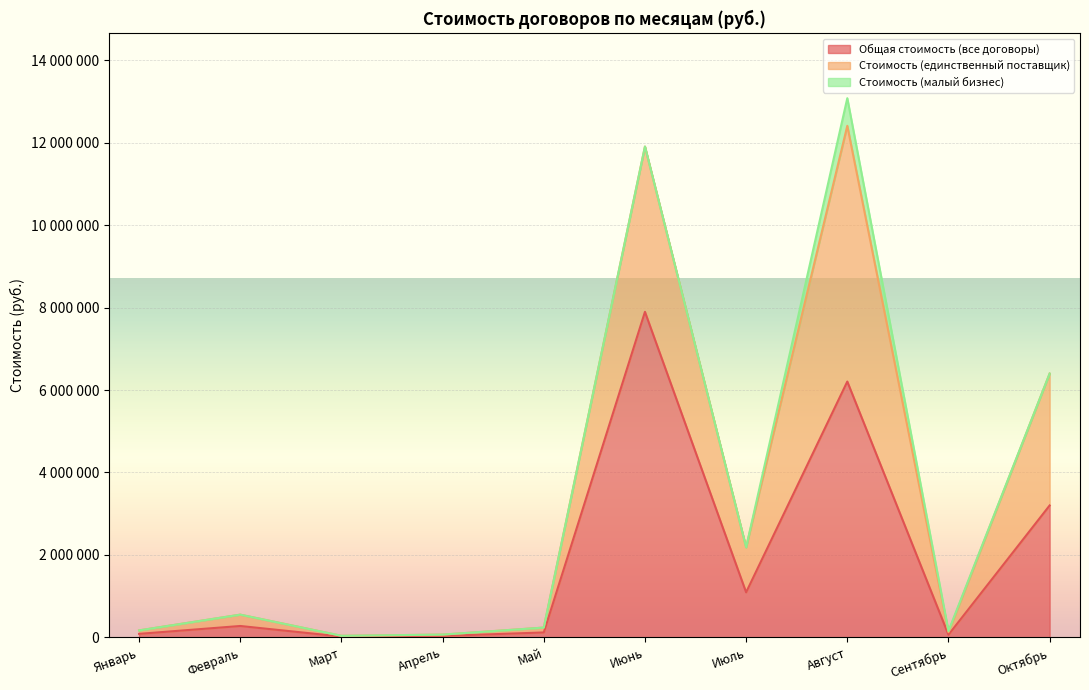

What are all the series names shown in the legend?

Общая стоимость (все договоры), Стоимость (единственный поставщик), Стоимость (малый бизнес)